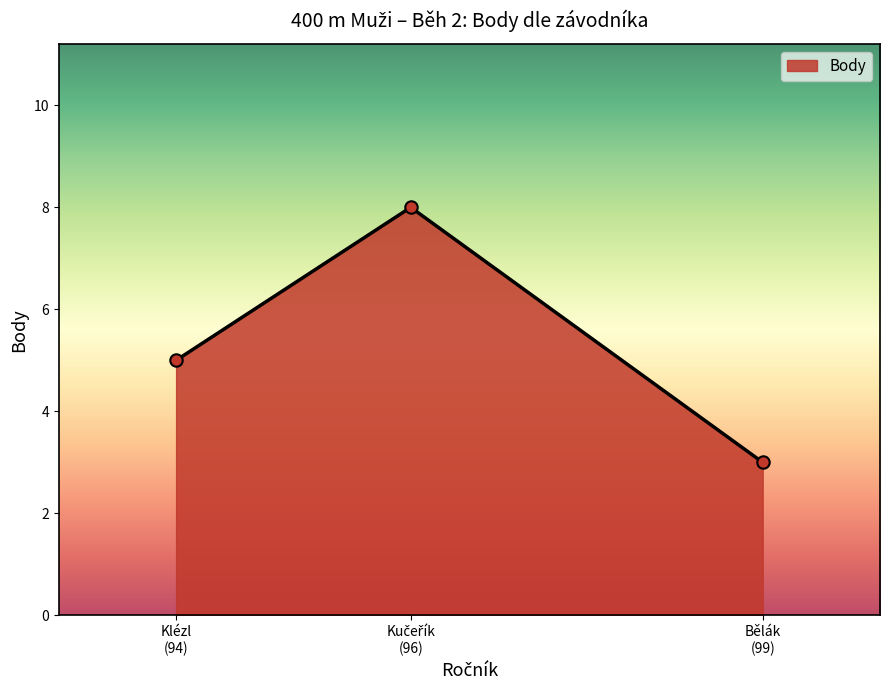

What is the greatest value displayed?

8